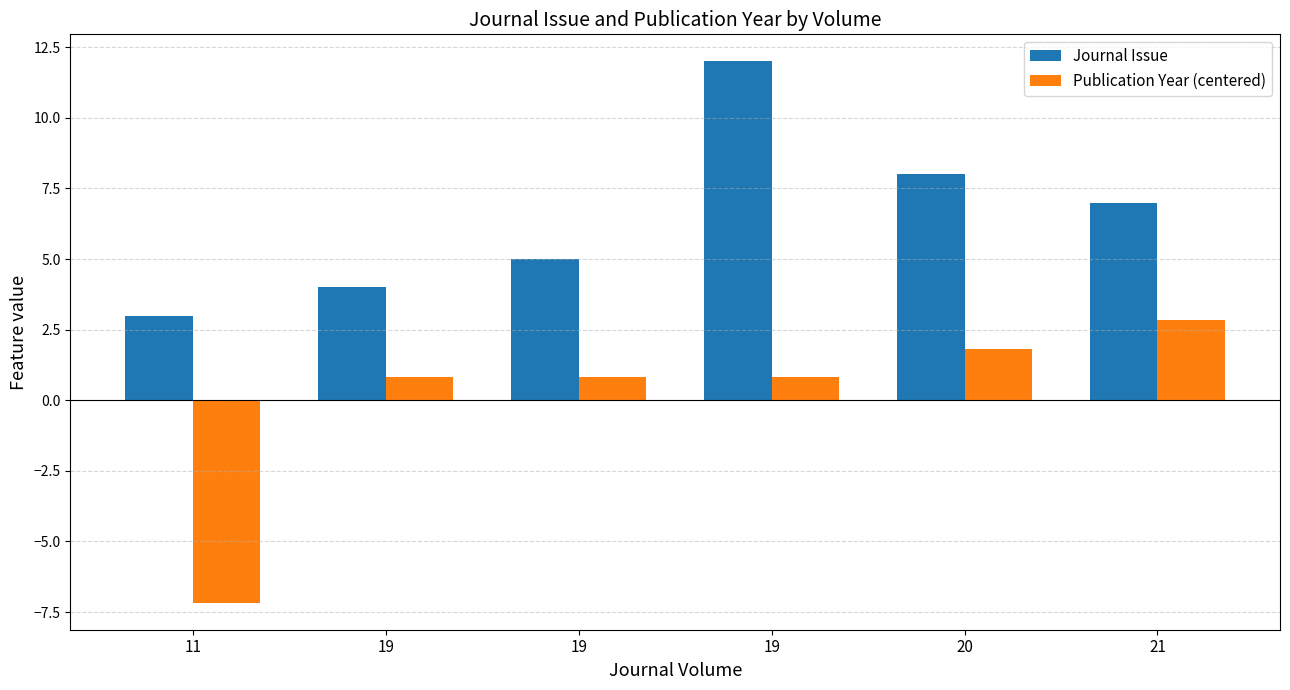

What is the value of the Journal Issue bar at the 6th from the left?

7.0